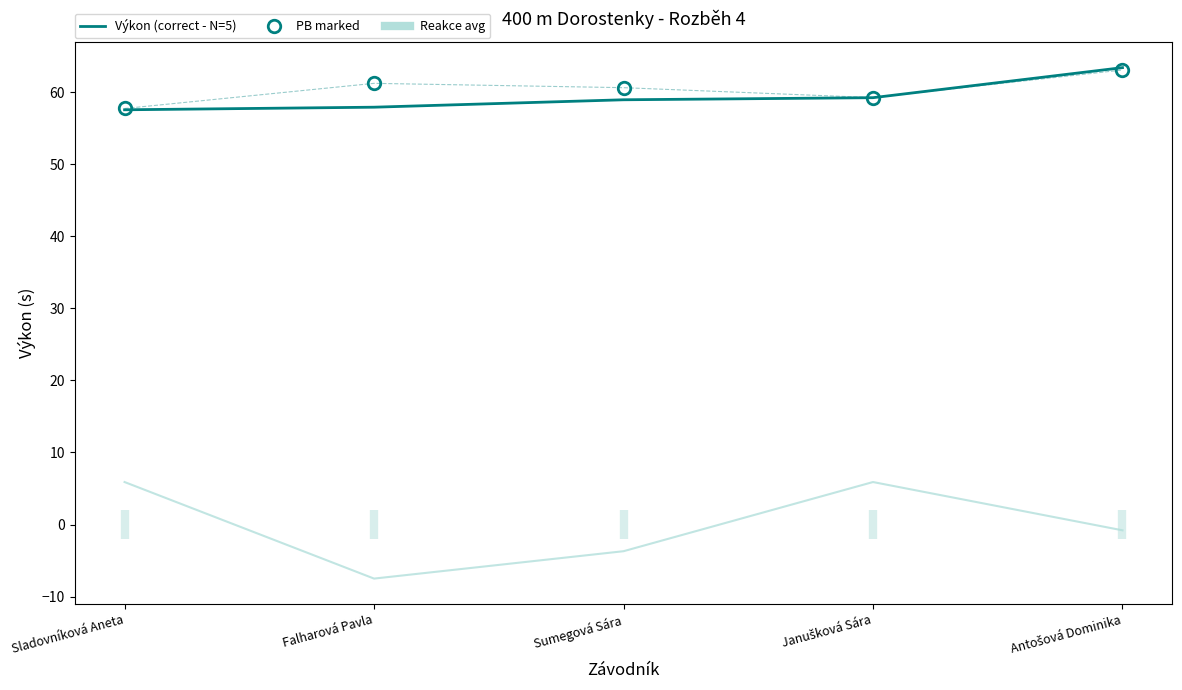

At which label does PB reach its peak?

Antošová Dominika